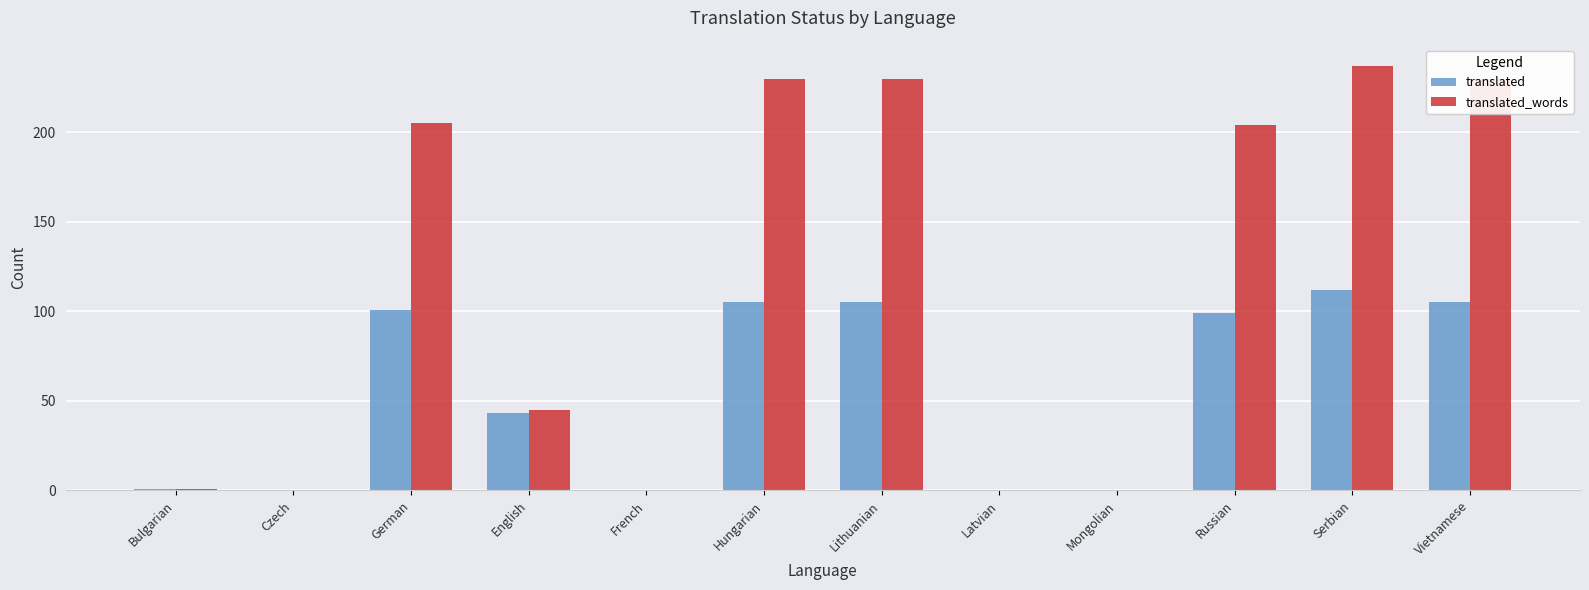

At which category is the sum across all series the highest?

Serbian